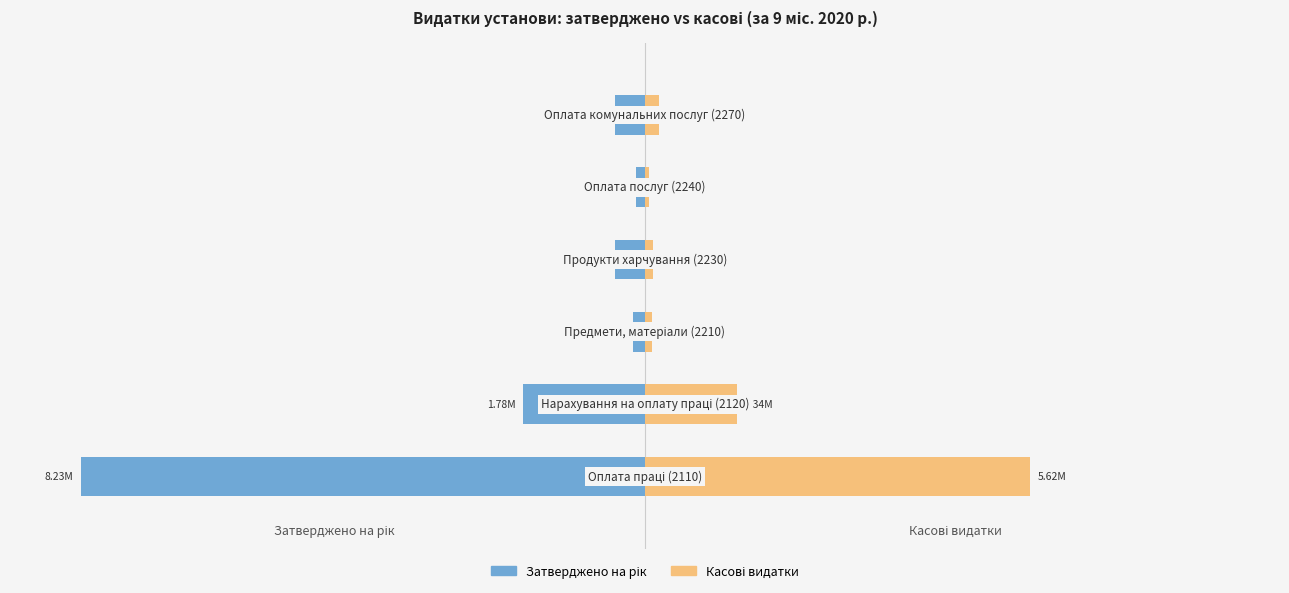

Which has a higher value, 4 or 0?

4